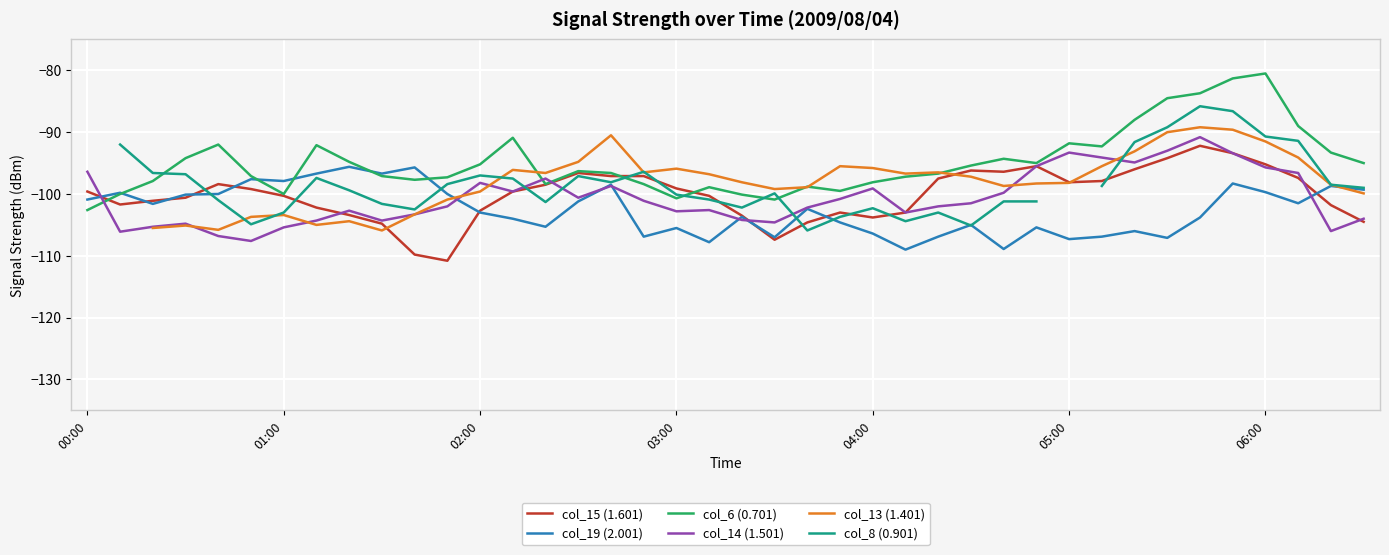

What is the lowest value of the col_6 (0.701) series?

-102.6